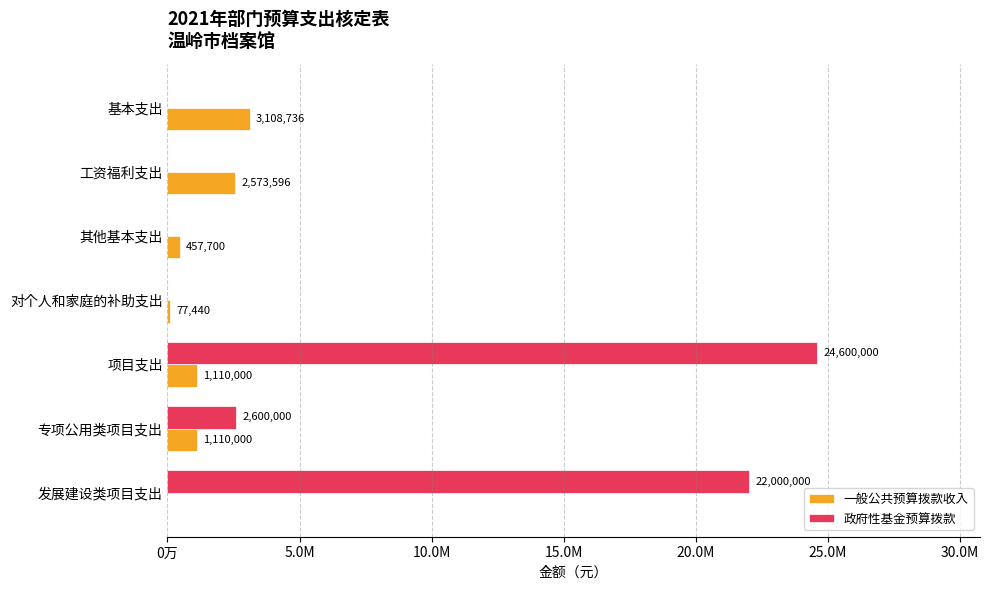

List the series in order of their peak value, lowest first.

一般公共预算拨款收入, 政府性基金预算拨款